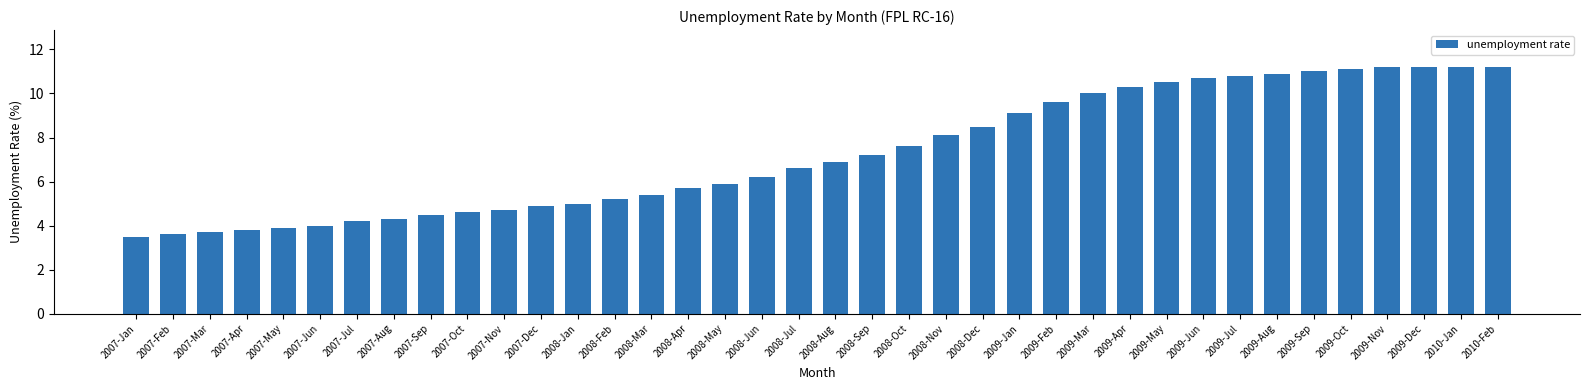

What is the value of the 19th bar from the left?

6.6